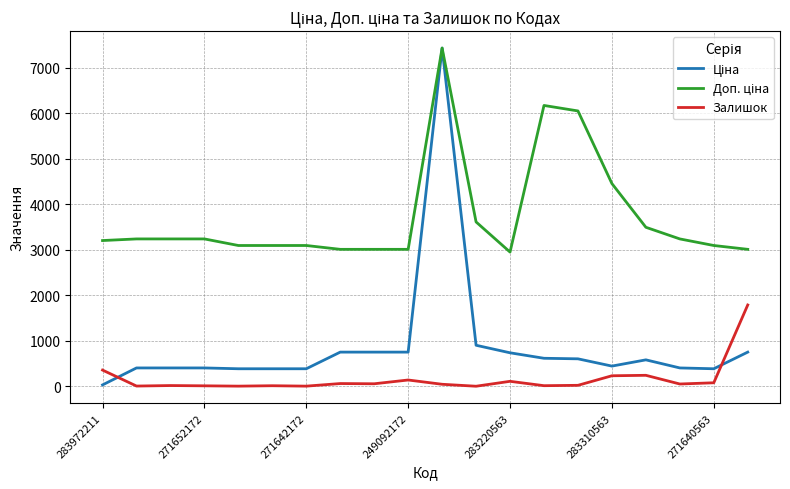

What is the maximum value shown in the chart?

7436.2